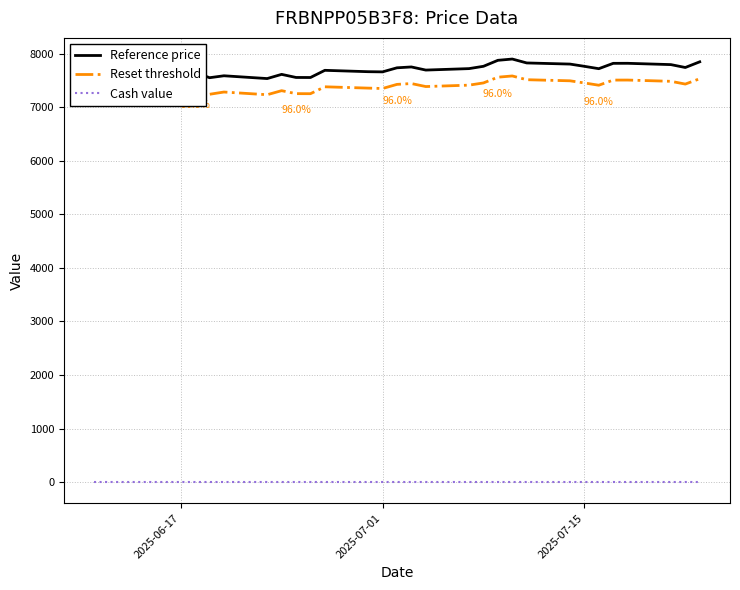

True or false: Cash value and Reference price cross at least once.

False